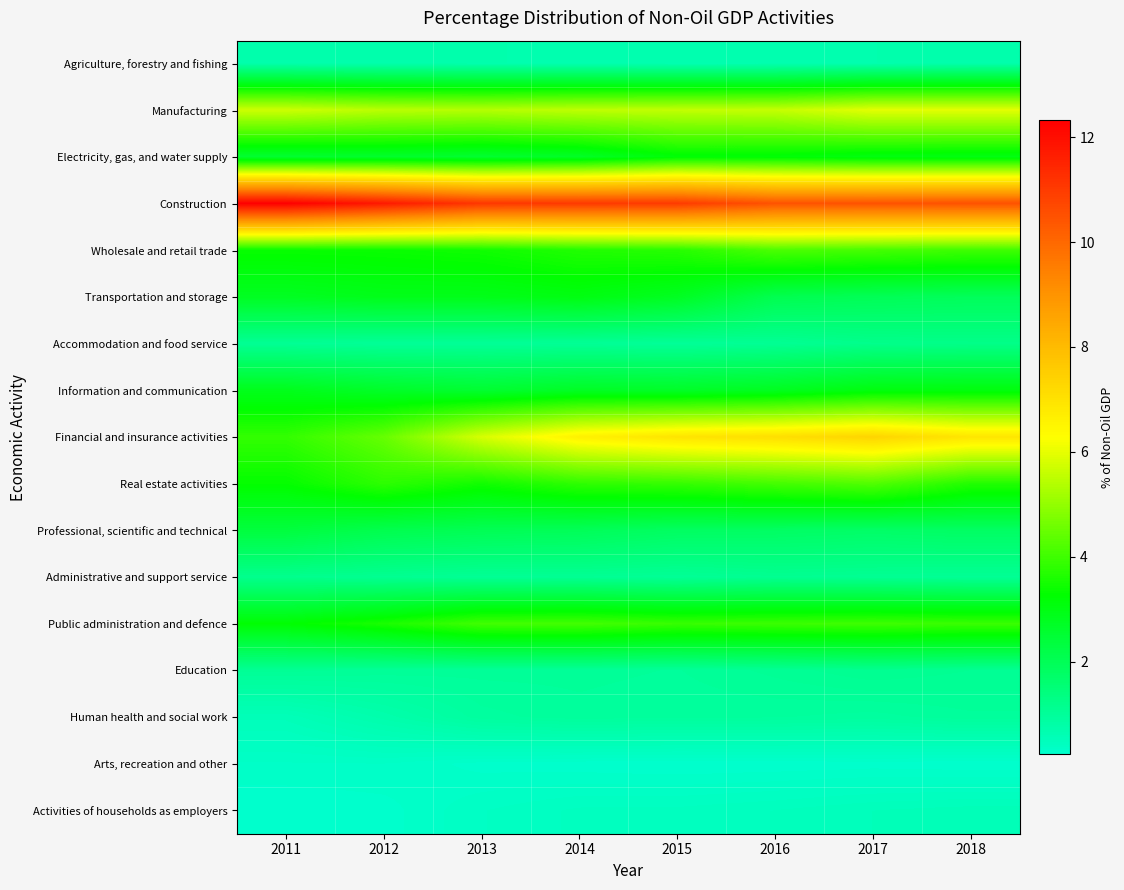

Which series has the largest total across all categories?

Construction